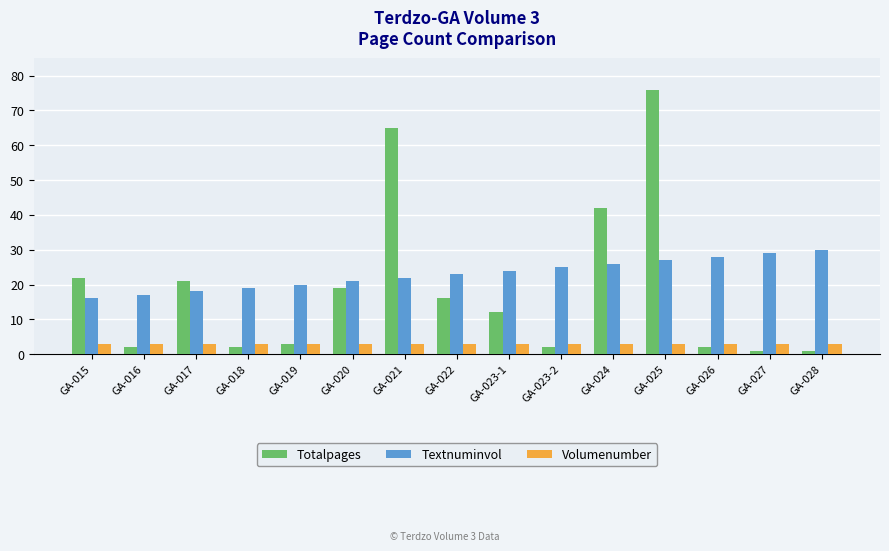

What is the label of the 3rd bar from the left?

GA-017